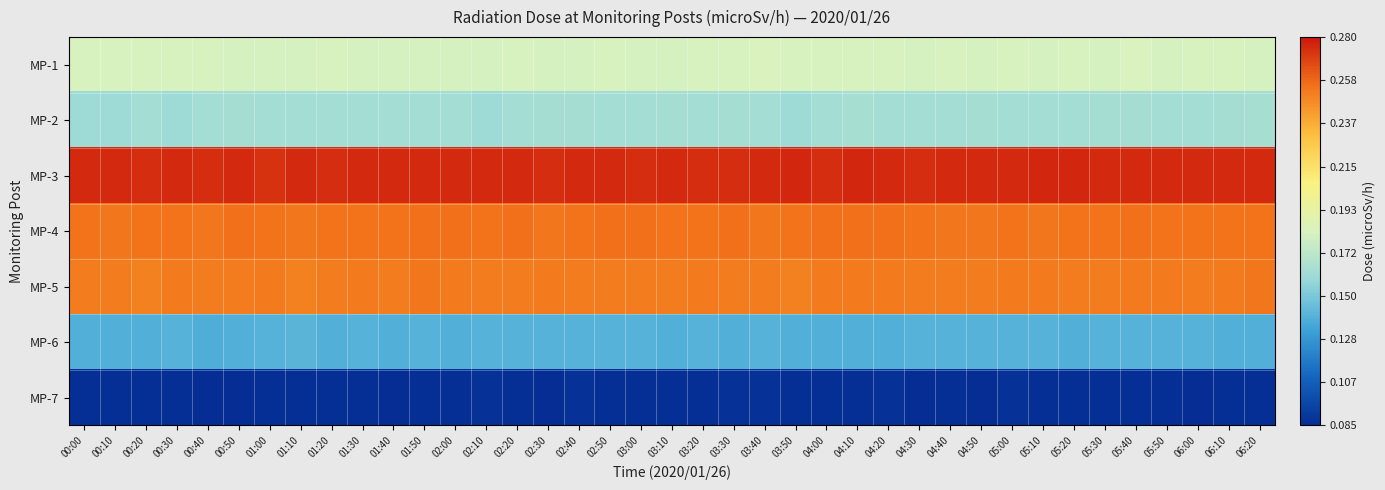

At 05:30, list the series in order from smallest to largest.

MP-7, MP-6, MP-2, MP-1, MP-5, MP-4, MP-3